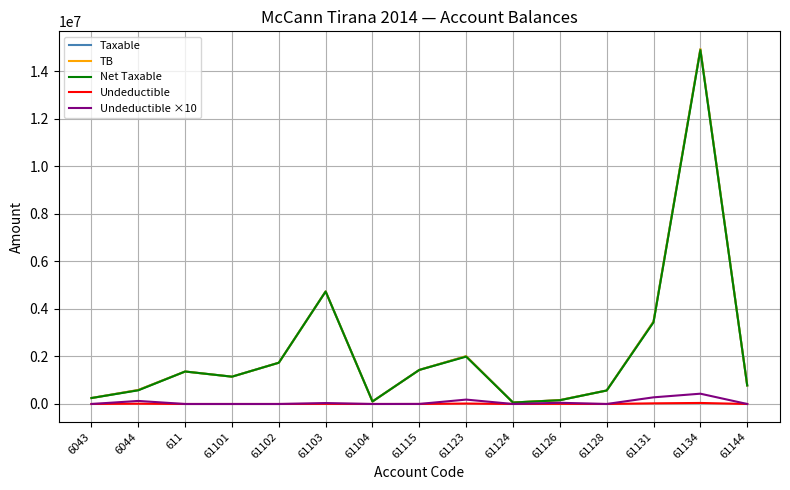

Which category has the highest value across all series?

61134